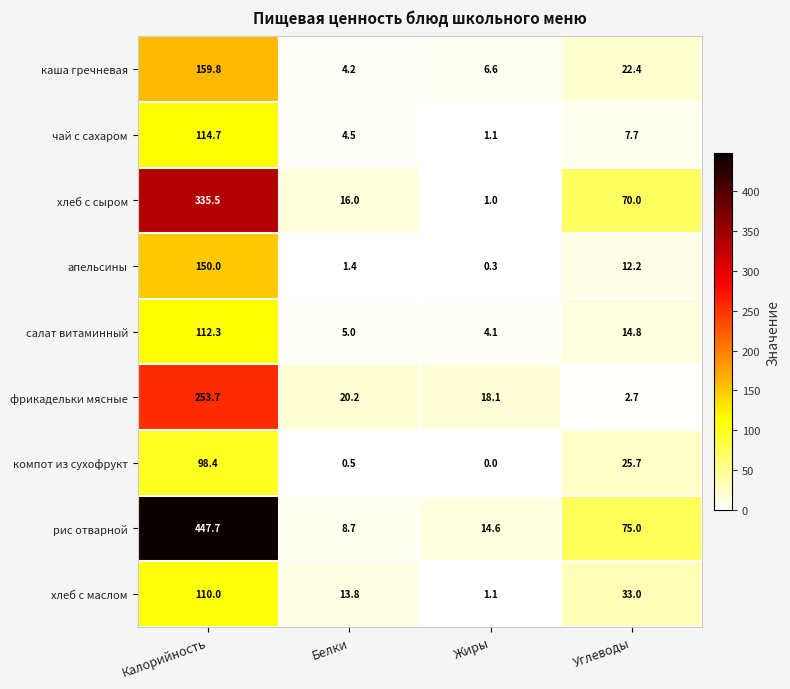

How many values in the рис отварной series are below 75?

2